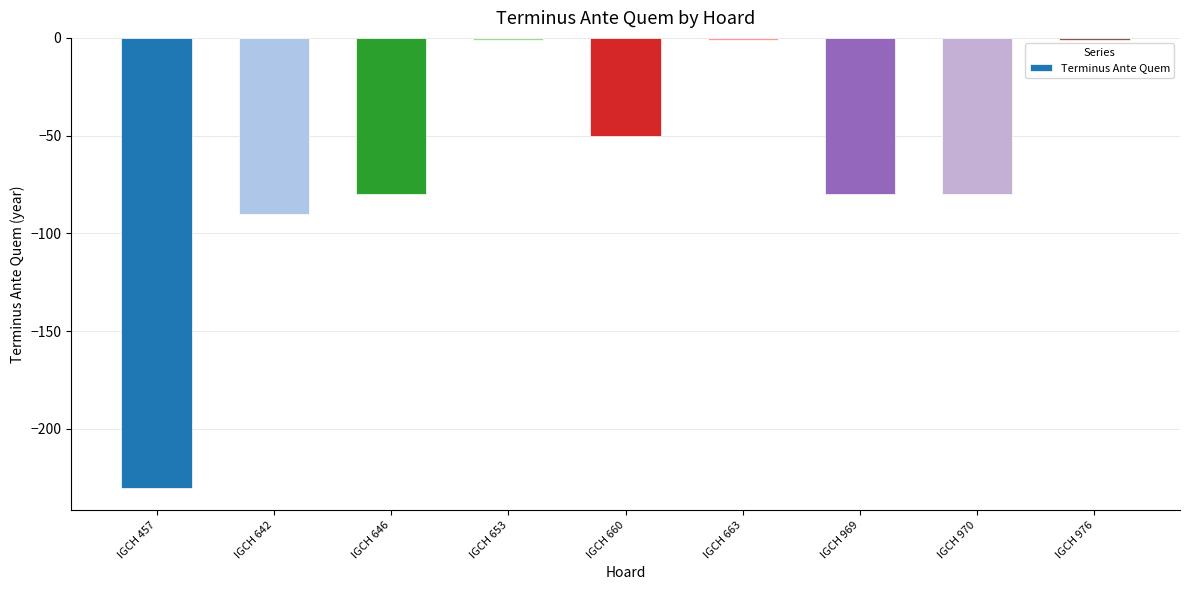

Count the number of categories in the chart.

9